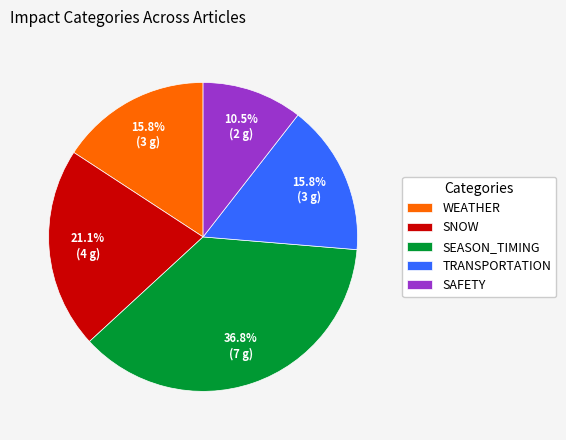

Does SAFETY represent more than half of the total?

No